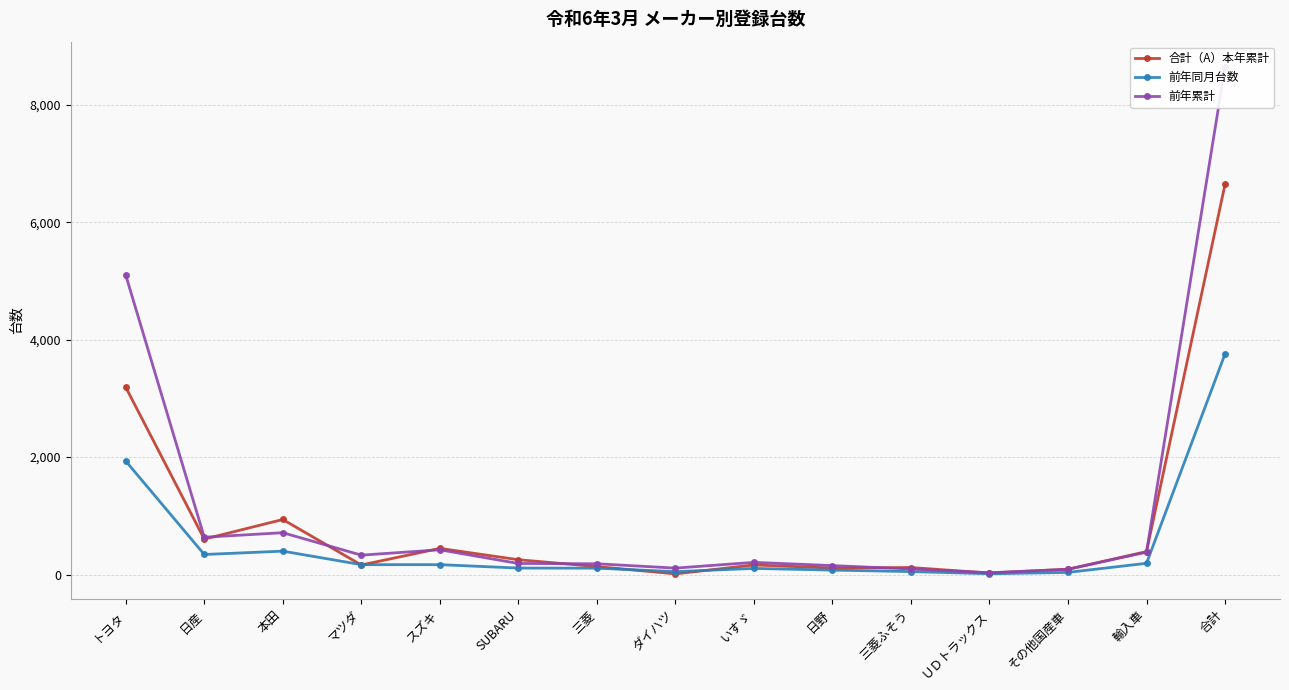

Rank the series by their average value, from highest to lowest.

前年累計, 合計（A）本年累計, 前年同月台数